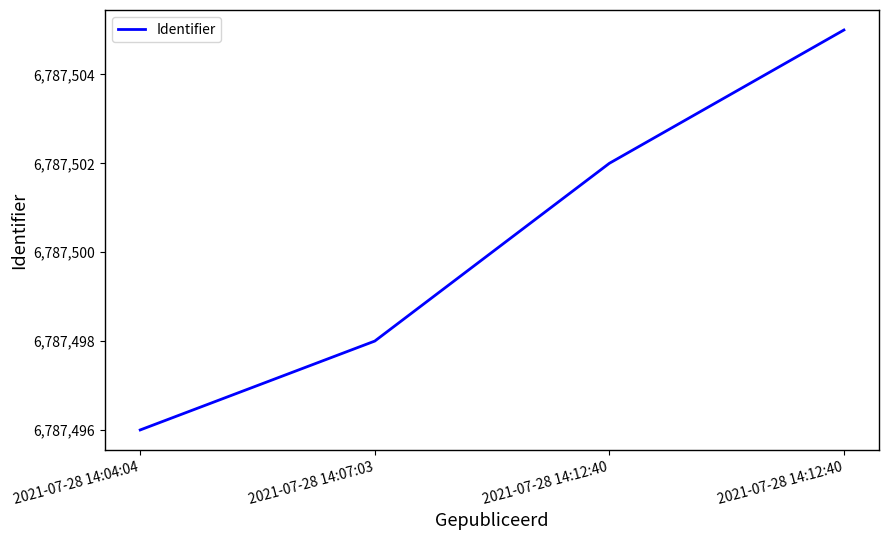

How many lines are shown in the chart?

1